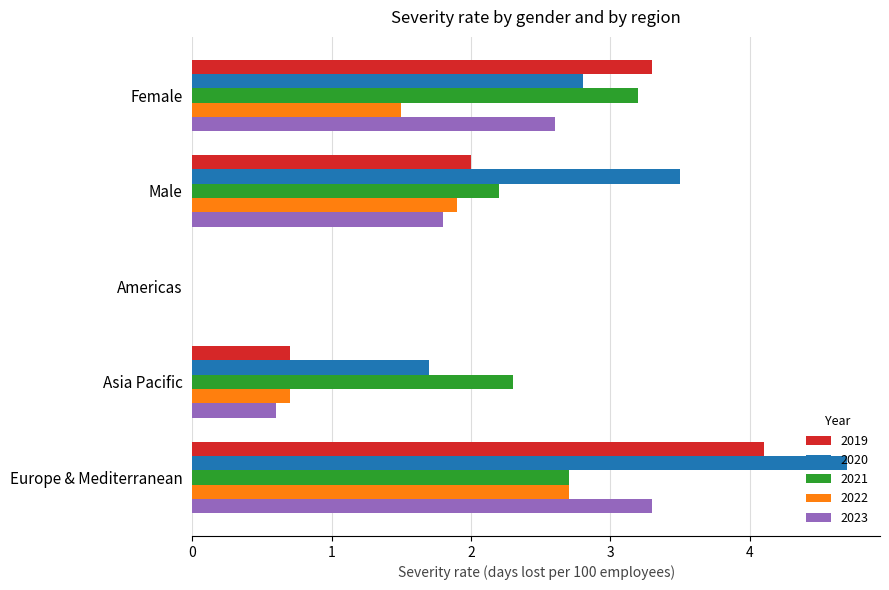

Which series changed the most between Asia Pacific and Europe & Mediterranean?

2019